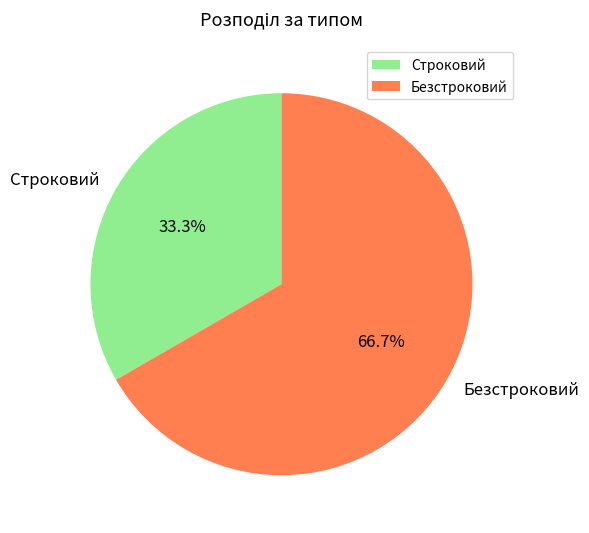

To the nearest percent, what is the average slice percentage?

50%